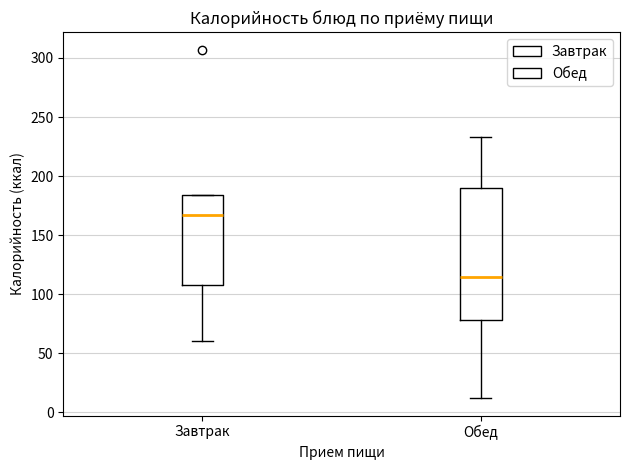

Comparing the boxes themselves (not the whiskers), which one is the tallest?

Обед